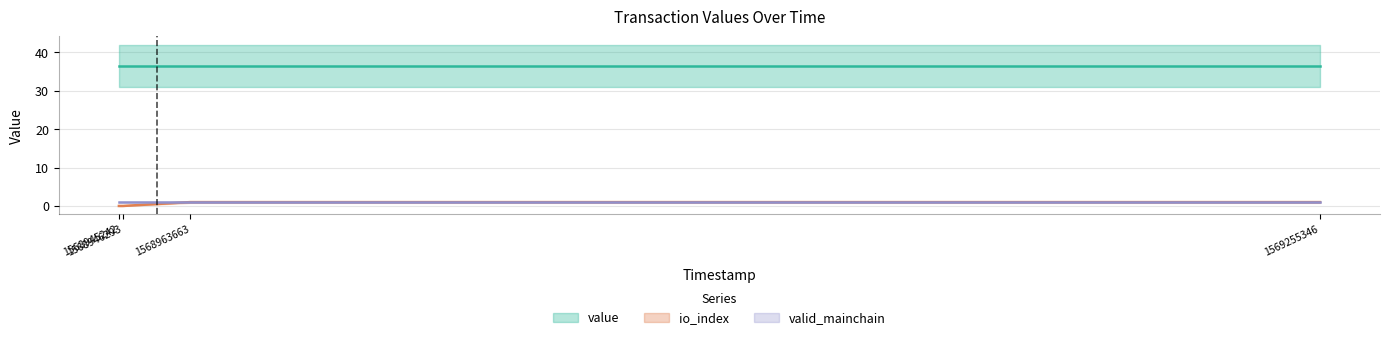

Which label corresponds to the largest value in the chart?

1569255346